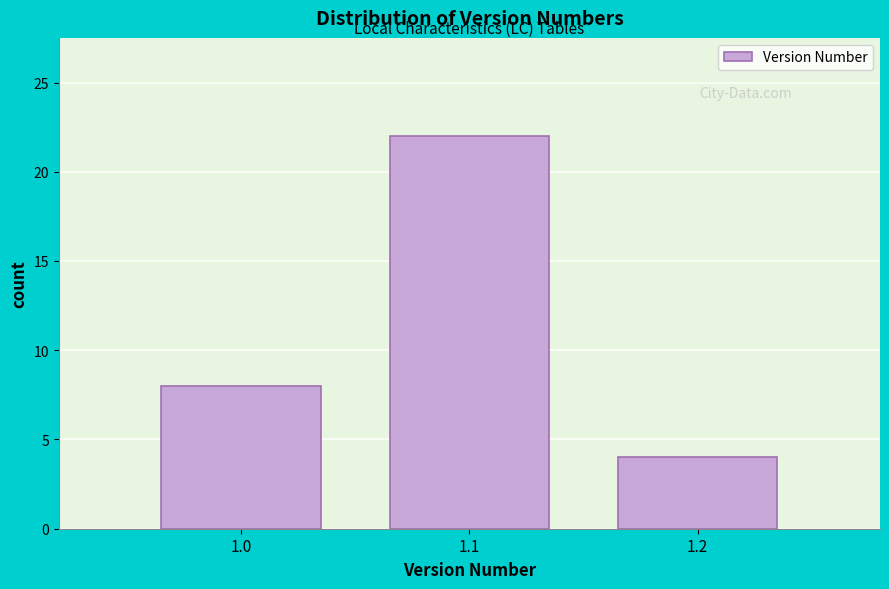

Reading left to right, what are all the values shown in this chart?

8	22	4